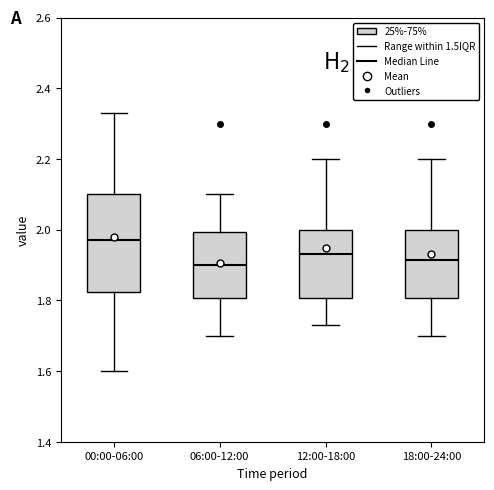

Where is the upper edge of the box for 06:00-12:00 on the y-axis? The values are not printed on the chart, so give them approximately, as read against the axis.

2.00